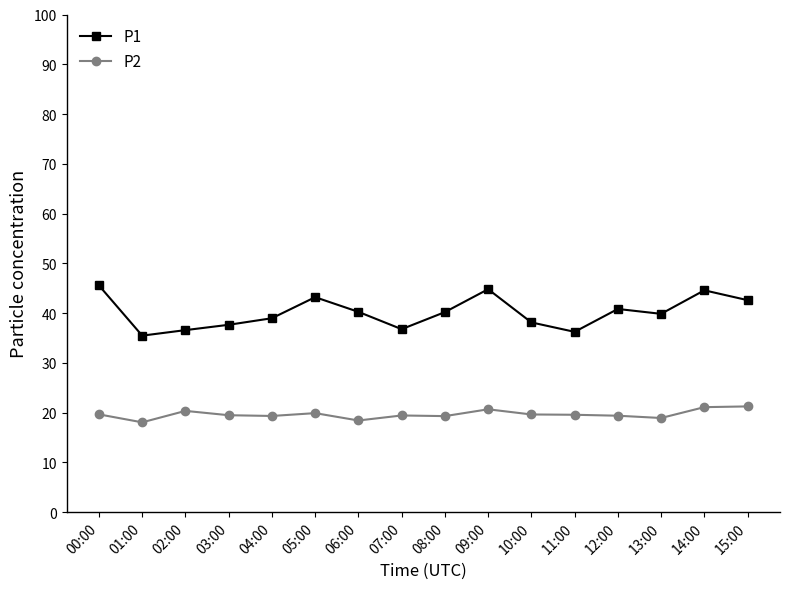

Count the number of categories in the chart.

16